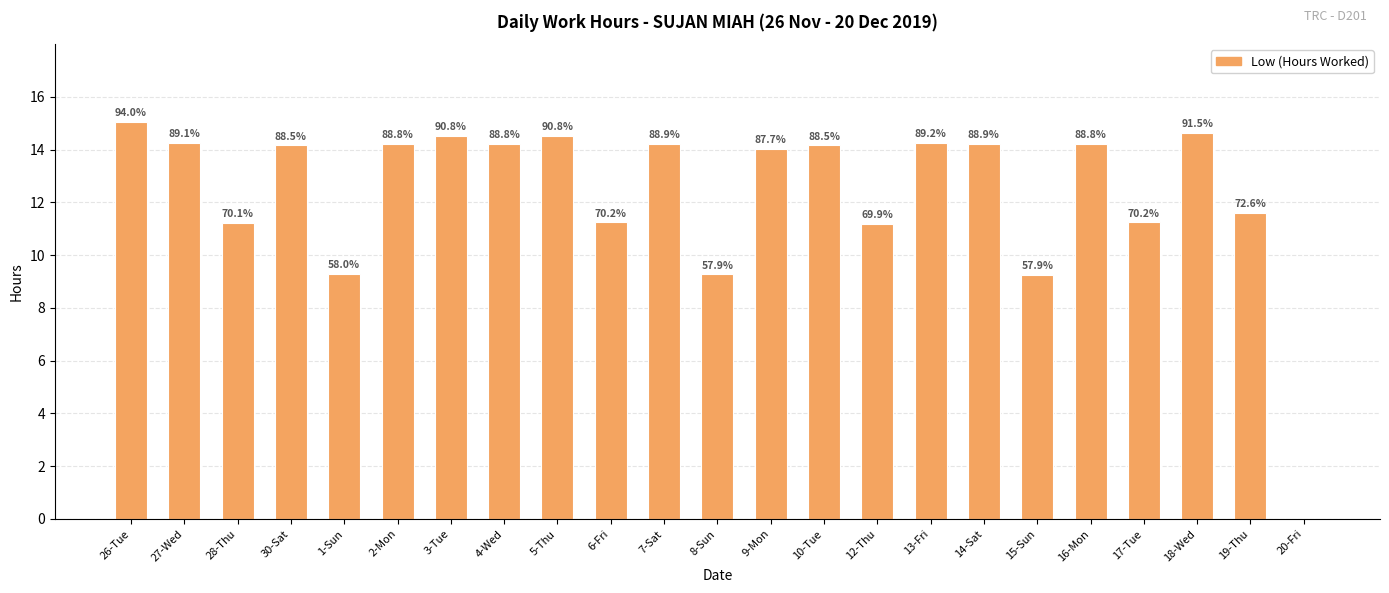

What is the change in value from 3-Tue to 13-Fri?

-0.2